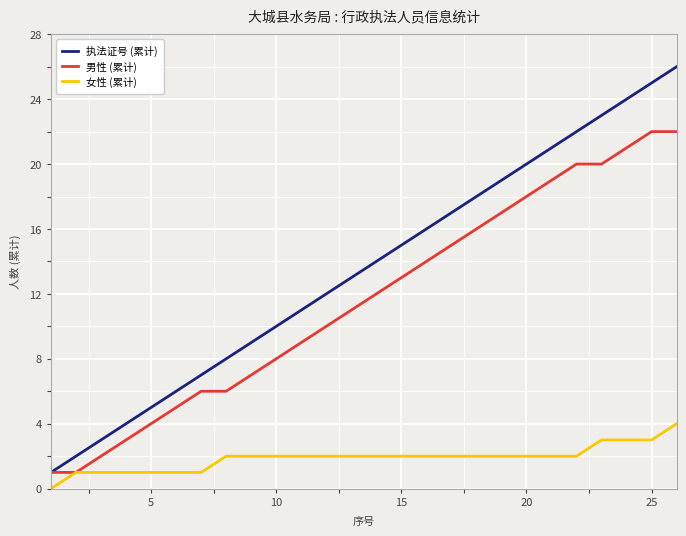

List the series in order of their overall mean, lowest first.

女性 (累计), 男性 (累计), 执法证号 (累计)